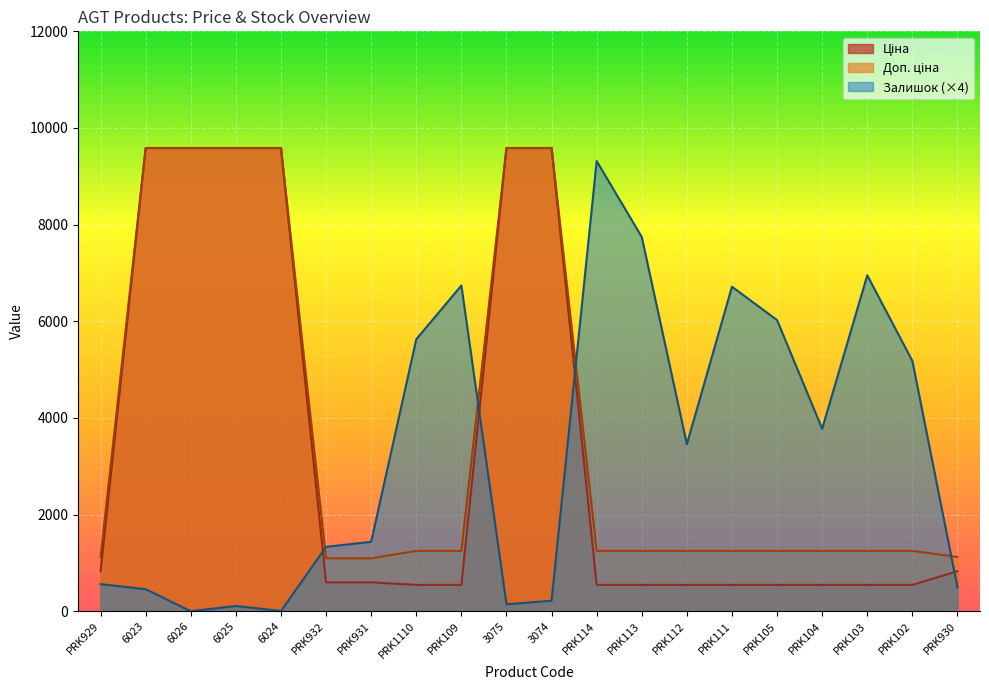

Which has a higher value, PRK104 or 3074?

3074